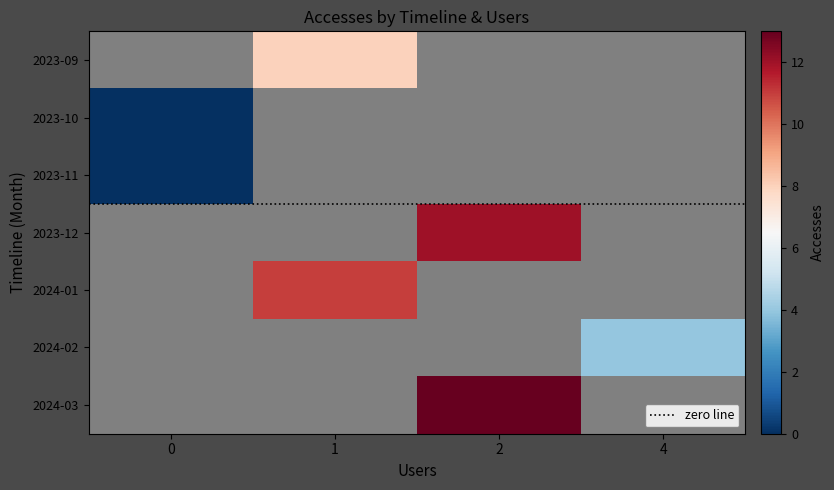

How many data points in 2024-02-01 are above 0?

1